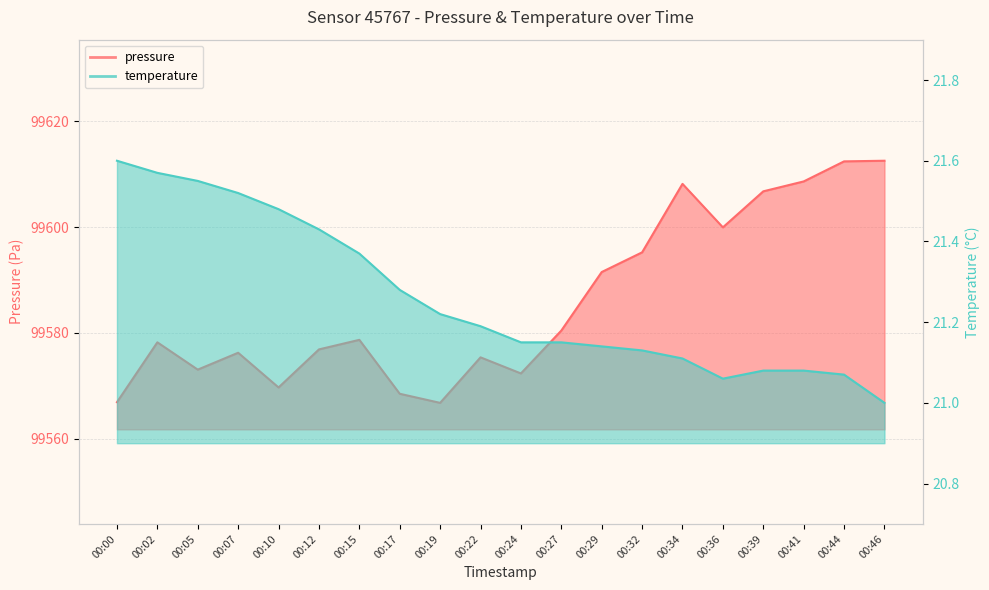

What is the difference between the second highest and minimum values in the pressure series?

45.6